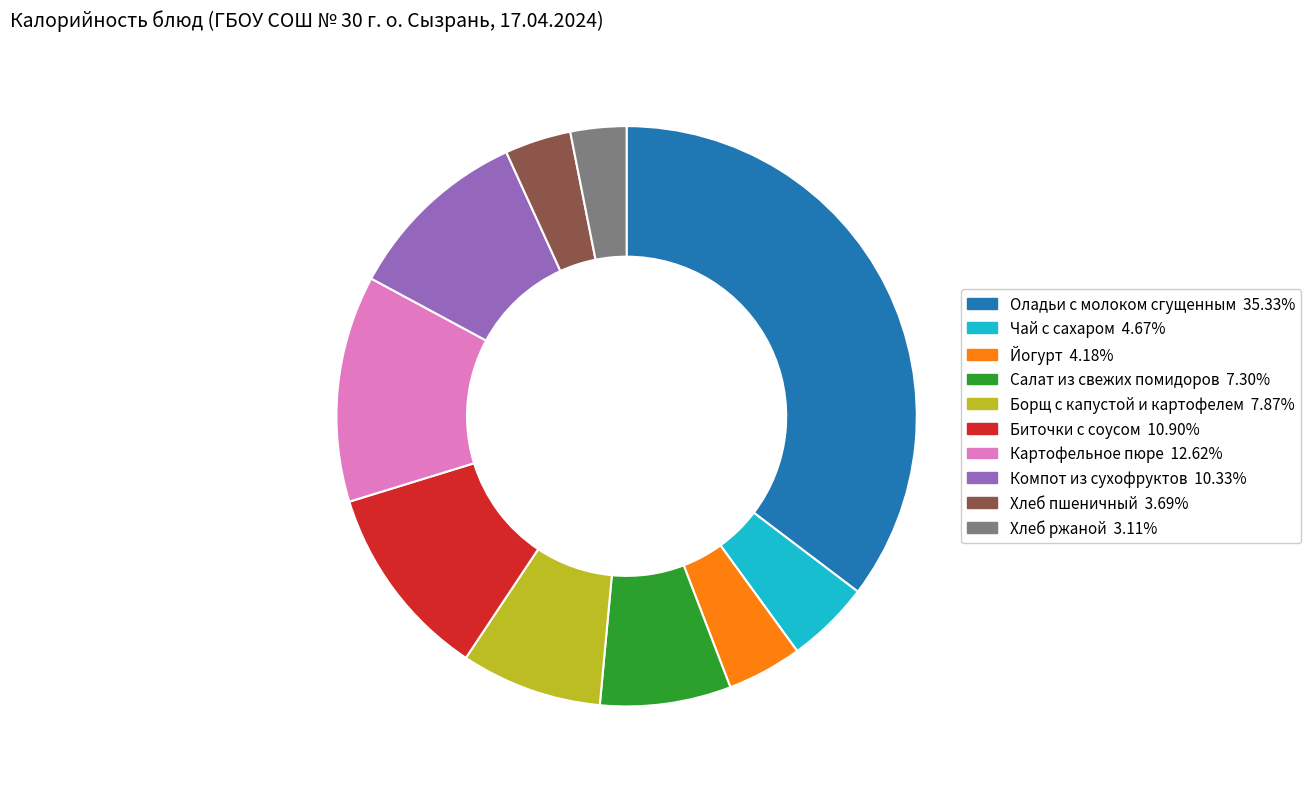

Which has a higher value, Борщ с капустой и картофелем or Картофельное пюре?

Картофельное пюре